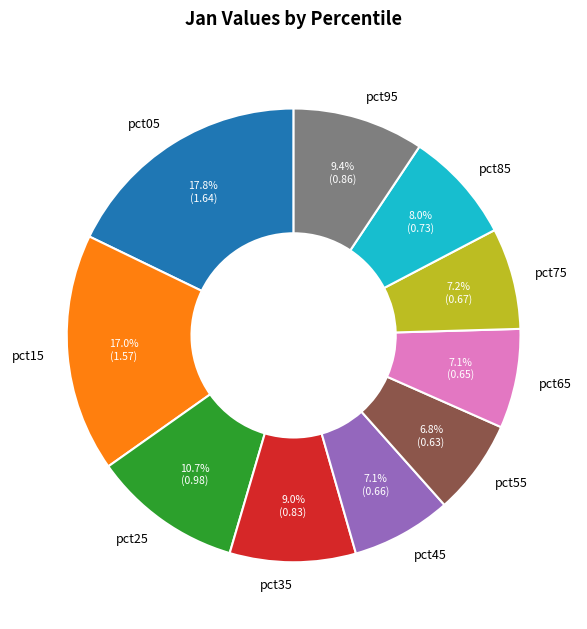

To the nearest percent, what portion does pct25 represent?

11%